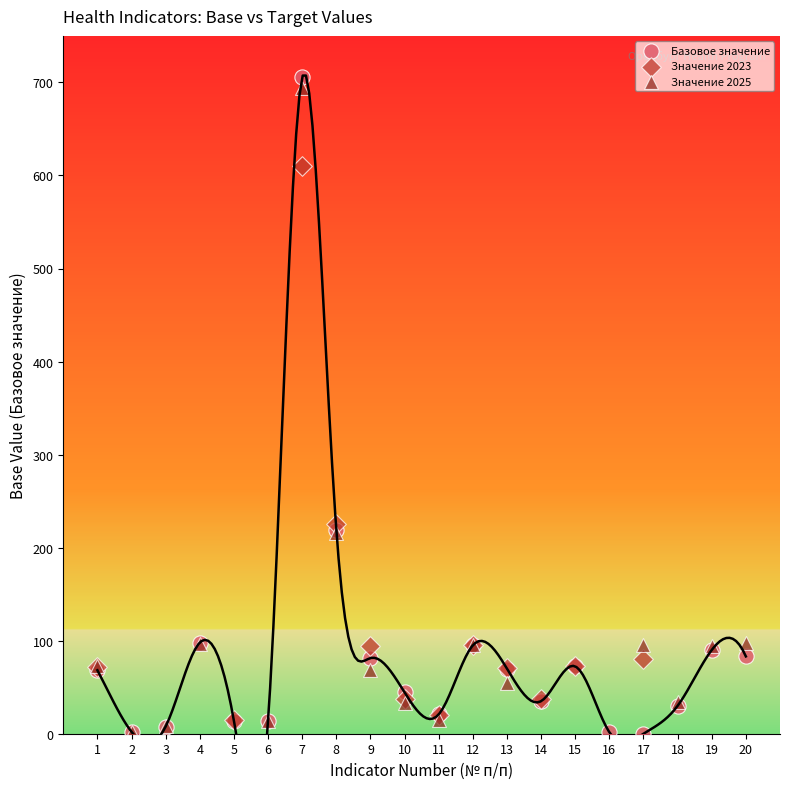

Which series reaches the maximum Y coordinate?

Базовое значение